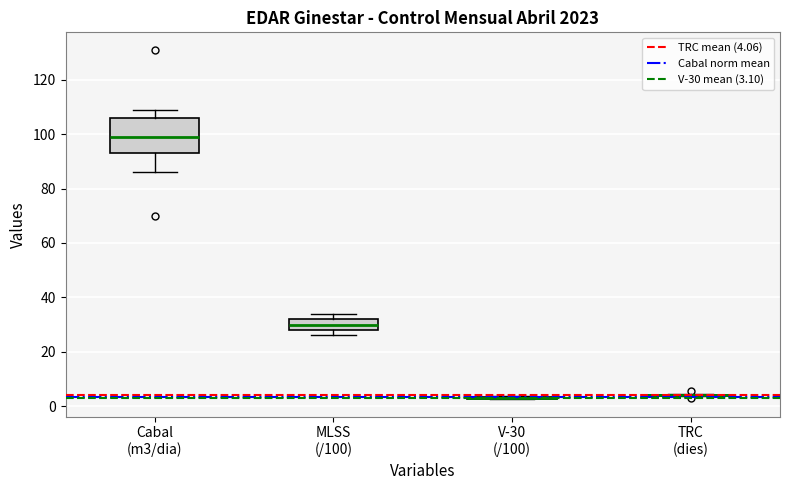

Reading left to right, transcribe this box plot: for each box, give where its median line is, the range the box spans, and where its two whiskers end, as read against the y-axis. The values are not printed on the chart, so give them approximately, as read against the axis.

Cabal (m3/dia): median 100, box 94 to 106, whiskers 86 to 110
MLSS (/100): median 30, box 28 to 32, whiskers 26 to 34
V-30 (/100): box collapsed to a line at 4, whiskers 2 to 4
TRC (dies): box collapsed to a line at 4, whiskers 4 to 4